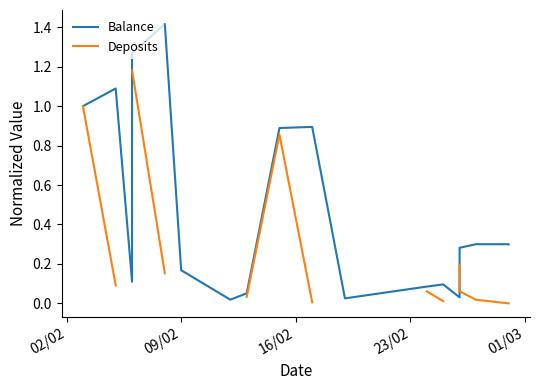

What are all the series names shown in the legend?

Balance, Deposits